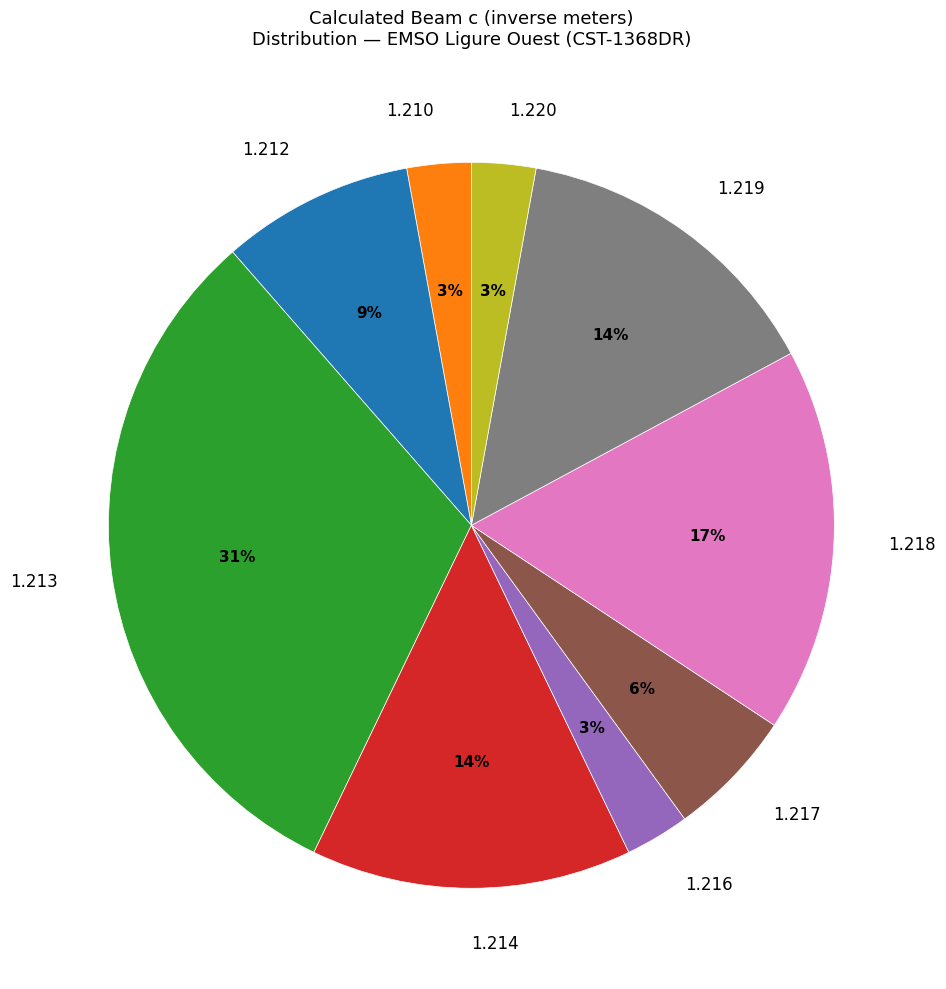

Is there a majority slice in this chart?

No